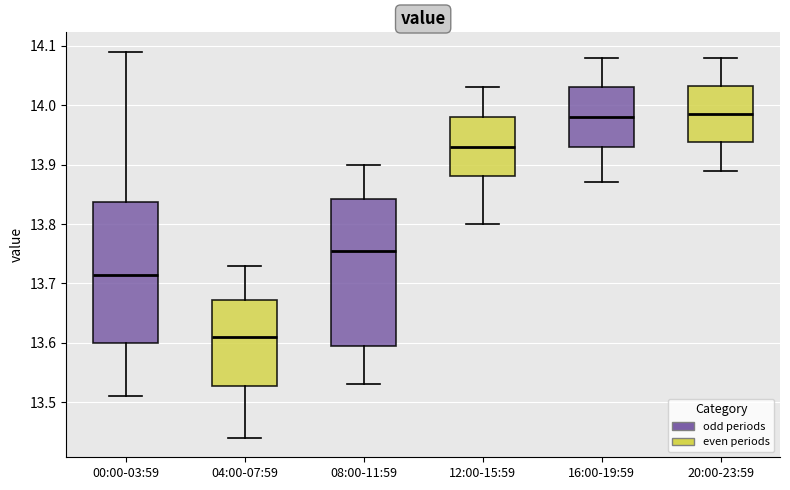

Which box's median line is the lowest?

04:00-07:59